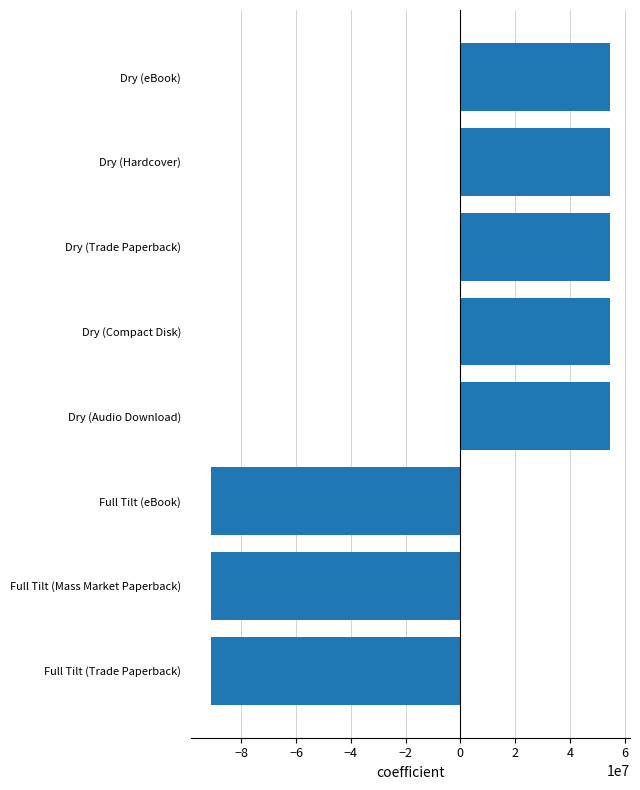

True or false: the data shows 54690410.2 at Dry (Compact Disk).

True